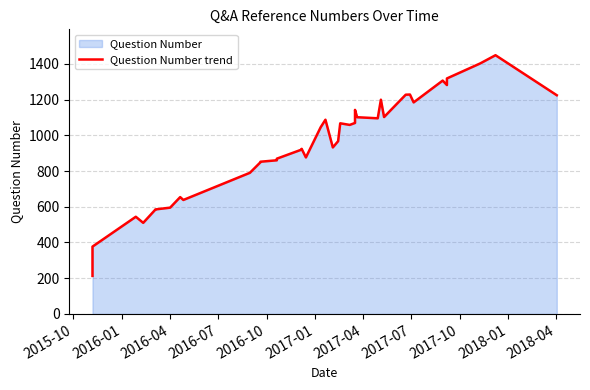

What is the minimum value shown in the chart?

213